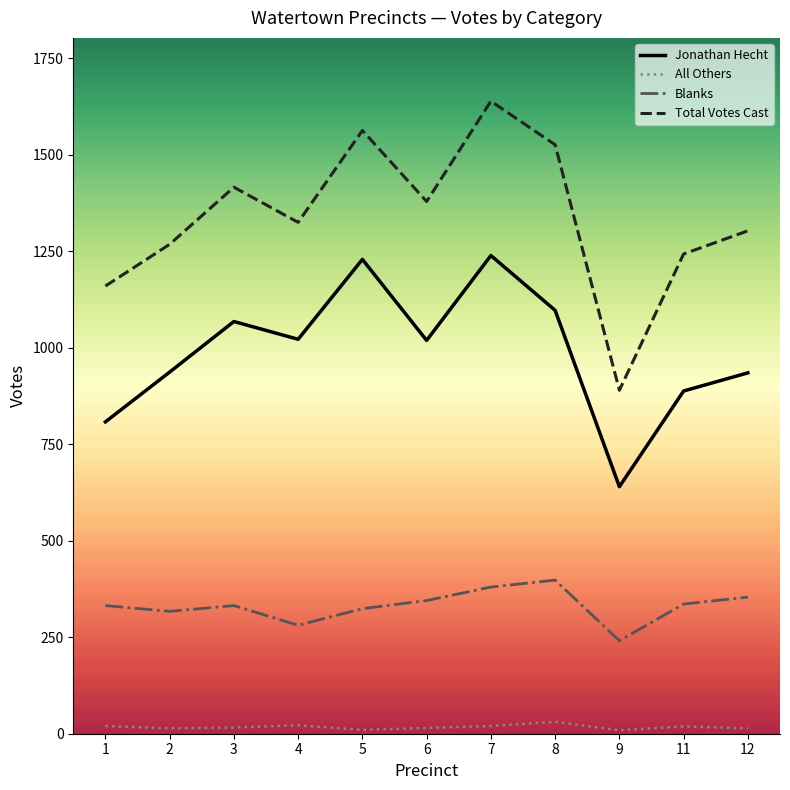

At which category is the sum across all series the highest?

7